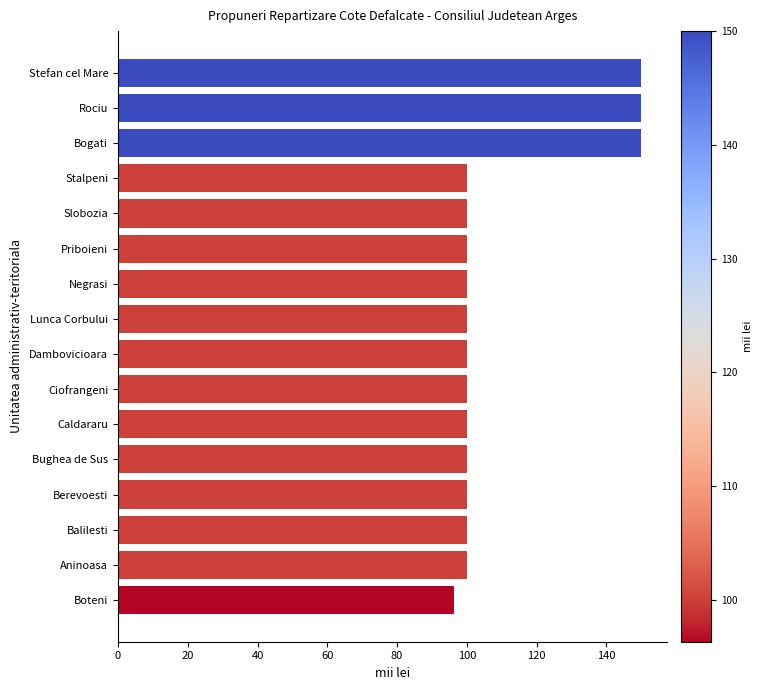

What is the minimum value shown in the chart?

96.3